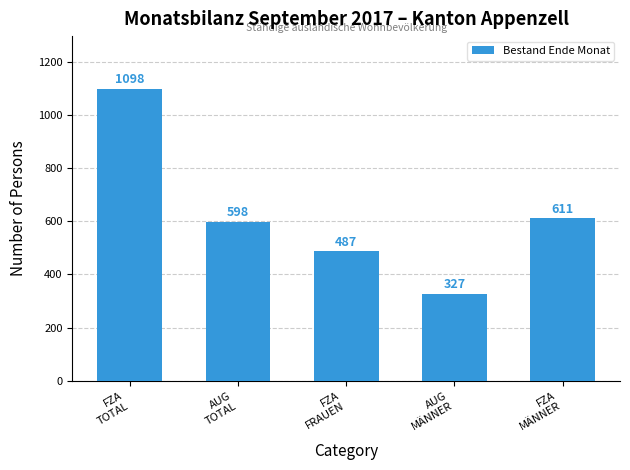

What is the value of the 4th bar from the left?

327